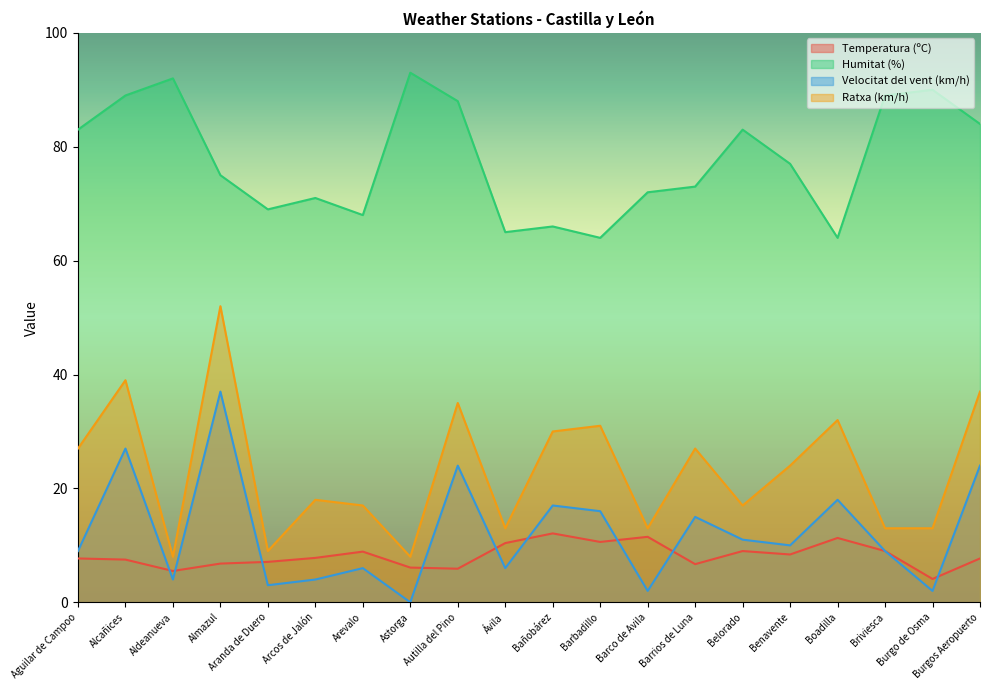

Is the value of Velocitat del vent (km/h) at Boadilla greater than the value of Humitat (%) at Autilla del Pino?

No